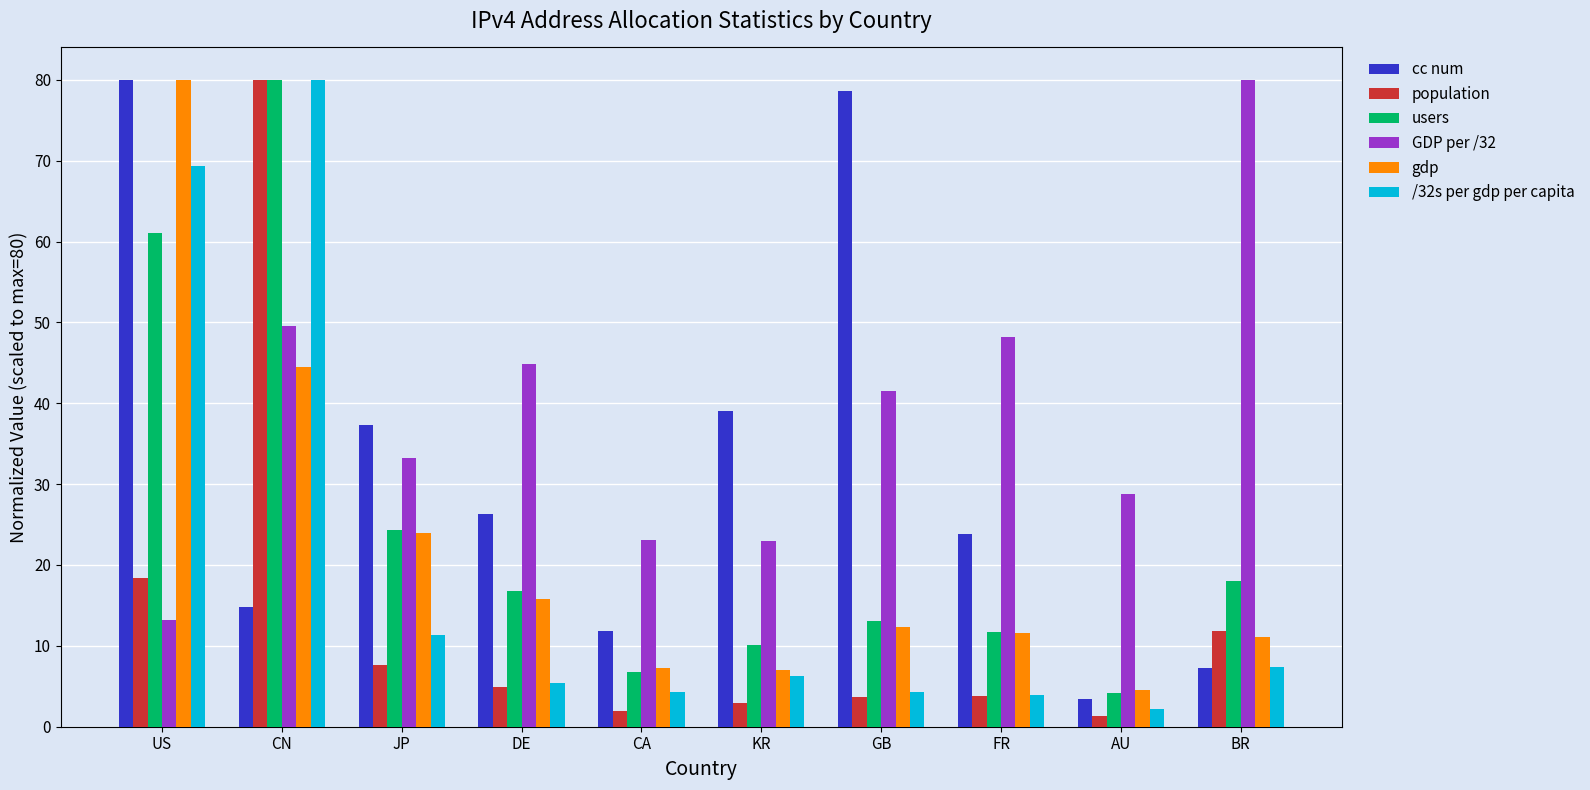

What is the label of the 7th bar from the left?

GB